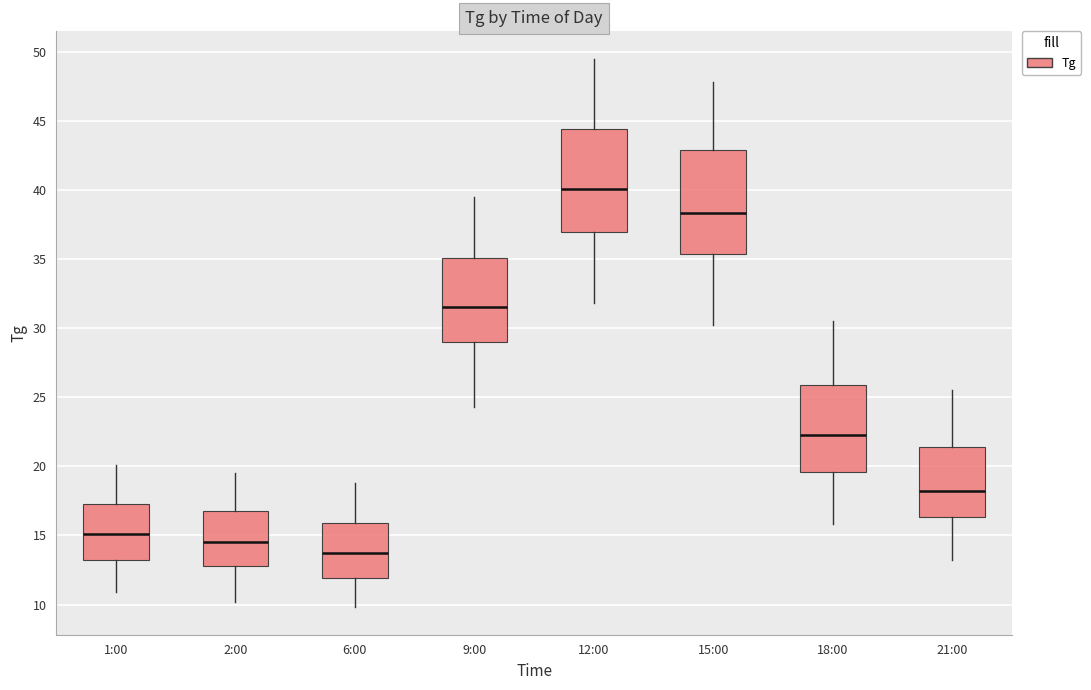

Reading left to right, read every box against the y-axis: the position of its median line, the range the box covers, and the ends of its whiskers. The values are not printed on the chart, so give them approximately, as read against the axis.

1:00: median 15.0, box 13.5 to 17.5, whiskers 11.0 to 20.0
2:00: median 14.5, box 13.0 to 17.0, whiskers 10.0 to 19.5
6:00: median 14.0, box 12.0 to 16.0, whiskers 10.0 to 19.0
9:00: median 31.5, box 29.0 to 35.0, whiskers 24.5 to 39.5
12:00: median 40.0, box 37.0 to 44.5, whiskers 32.0 to 49.5
15:00: median 38.5, box 35.5 to 43.0, whiskers 30.0 to 48.0
18:00: median 22.5, box 19.5 to 26.0, whiskers 16.0 to 30.5
21:00: median 18.5, box 16.5 to 21.5, whiskers 13.0 to 25.5